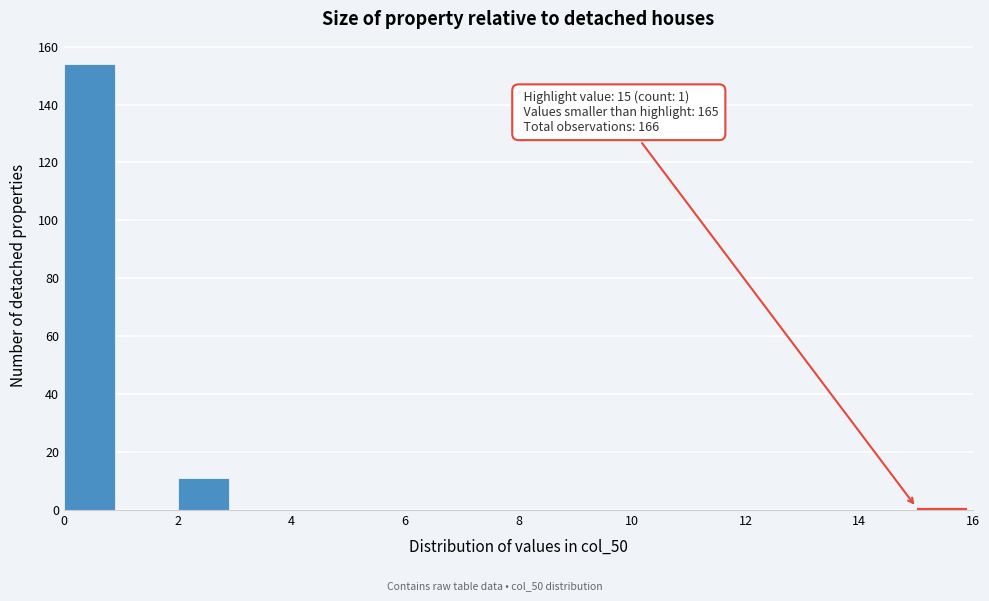

Over which range of the x-axis is the bar tallest?

0 to 1